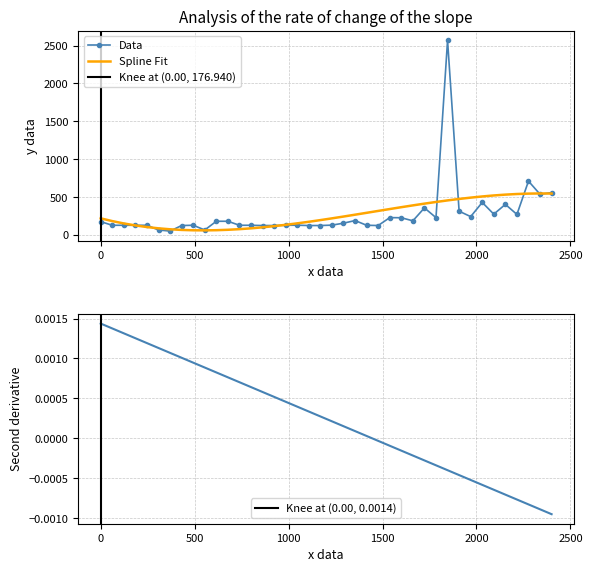

What is the maximum value for Data?

2566.8